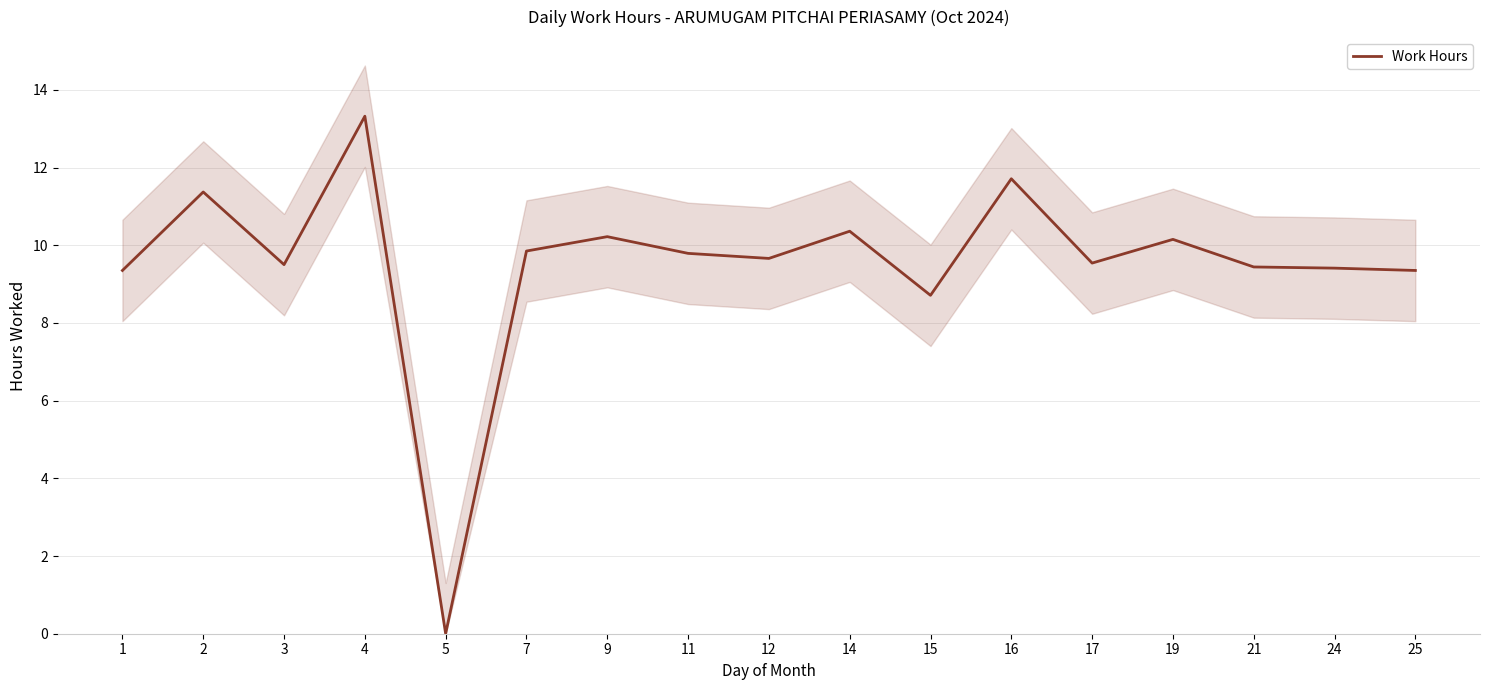

What is the average value?

9.5